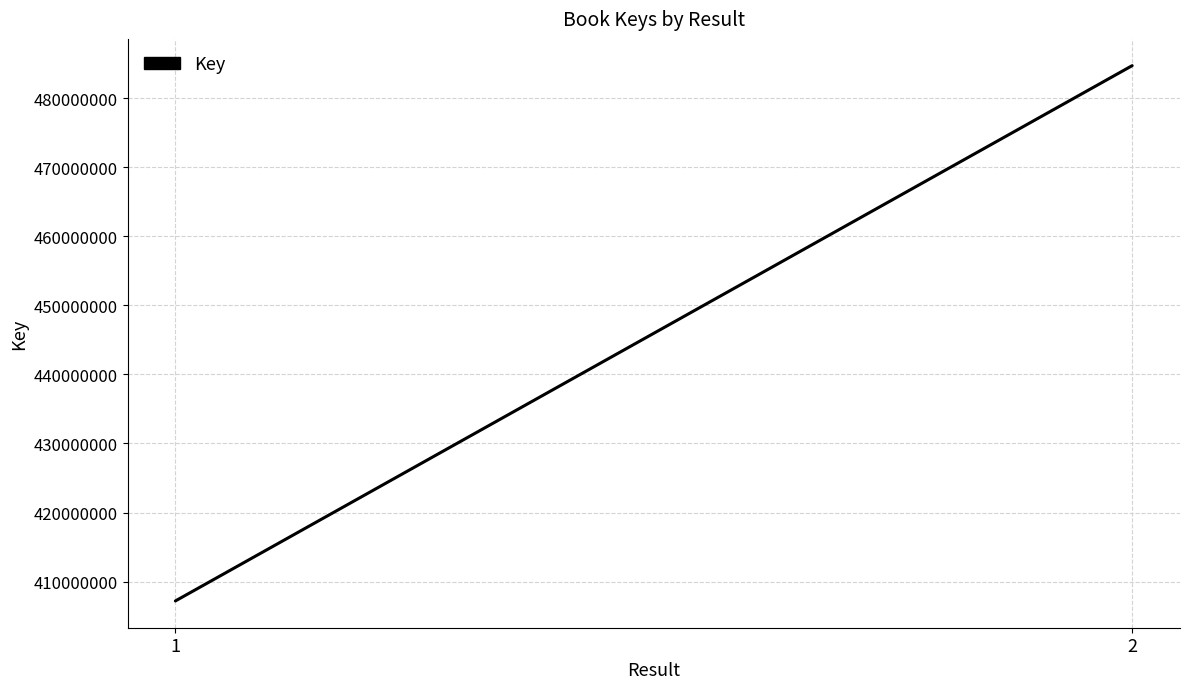

What is the difference between the values at 1 and 2?

77534911